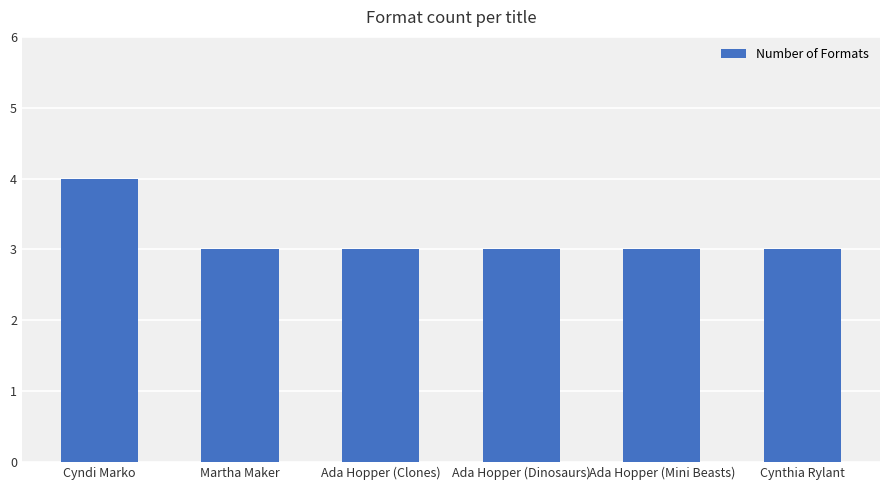

What is the ratio of the value at Ada Hopper (Dinosaurs) to the value at Ada Hopper (Clones)?

1.0